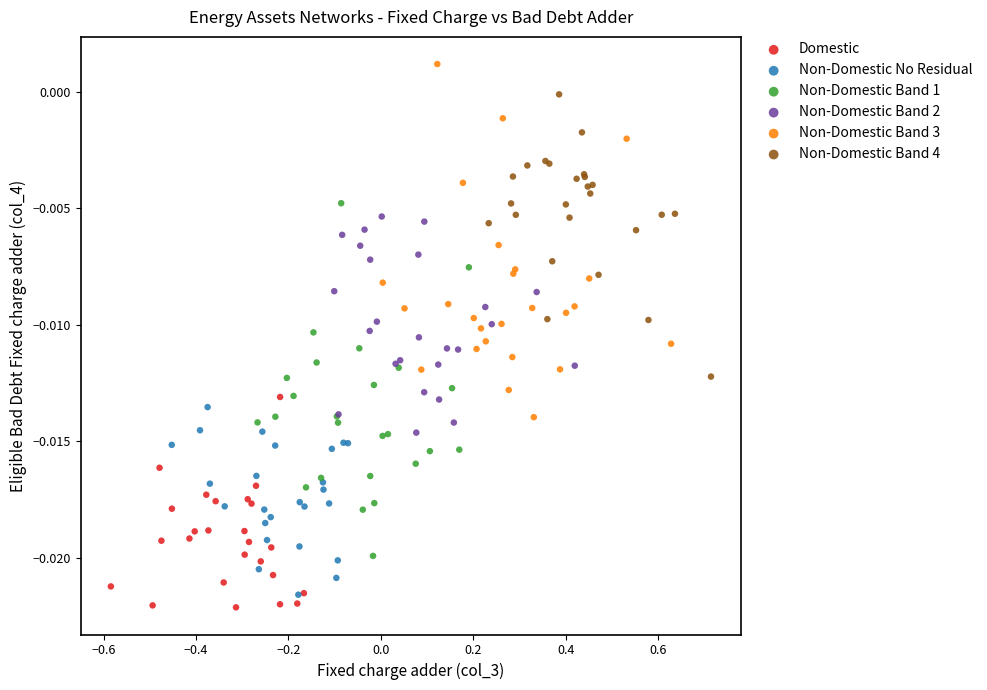

What are all the series names shown in the legend?

Domestic, Non-Domestic No Residual, Non-Domestic Band 1, Non-Domestic Band 2, Non-Domestic Band 3, Non-Domestic Band 4